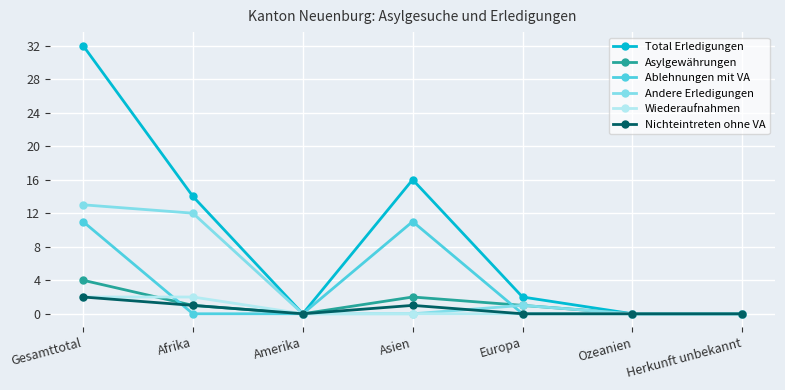

How many Wiederaufnahmen values are between 0 and 2?

7